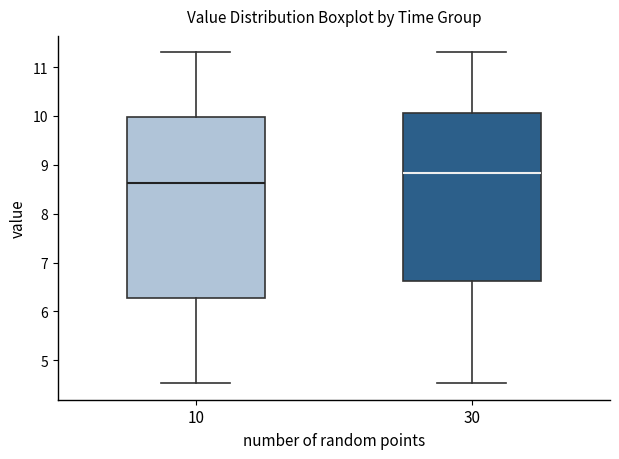

Reading left to right, transcribe this box plot: for each box, give where its median line is, the range the box spans, and where its two whiskers end, as read against the y-axis. The values are not printed on the chart, so give them approximately, as read against the axis.

10: median 8.6, box 6.3 to 10.0, whiskers 4.5 to 11.3
30: median 8.8, box 6.6 to 10.1, whiskers 4.5 to 11.3